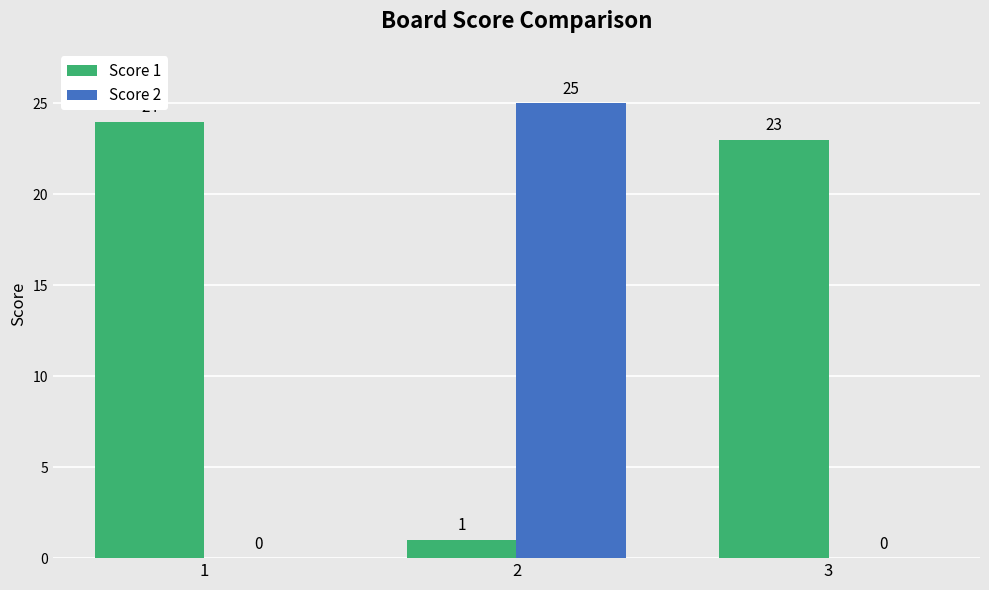

Reading right to left, list all the values displayed in this chart.

Score 1: 3=23	2=1	1=24
Score 2: 3=0	2=25	1=0